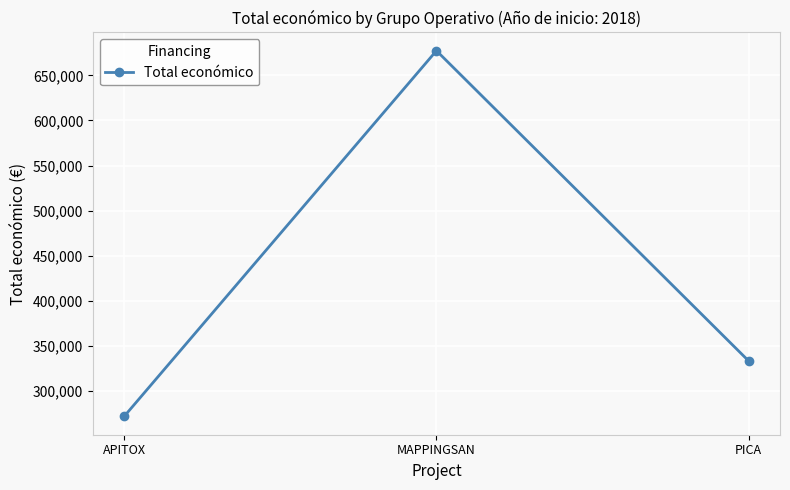

List the labels in order of value, smallest first.

APITOX, PICA, MAPPINGSAN